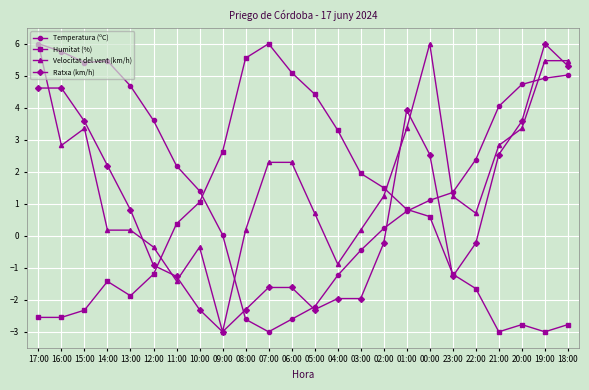

How many values in the Velocitat del vent (km/h) series are below 1?

11